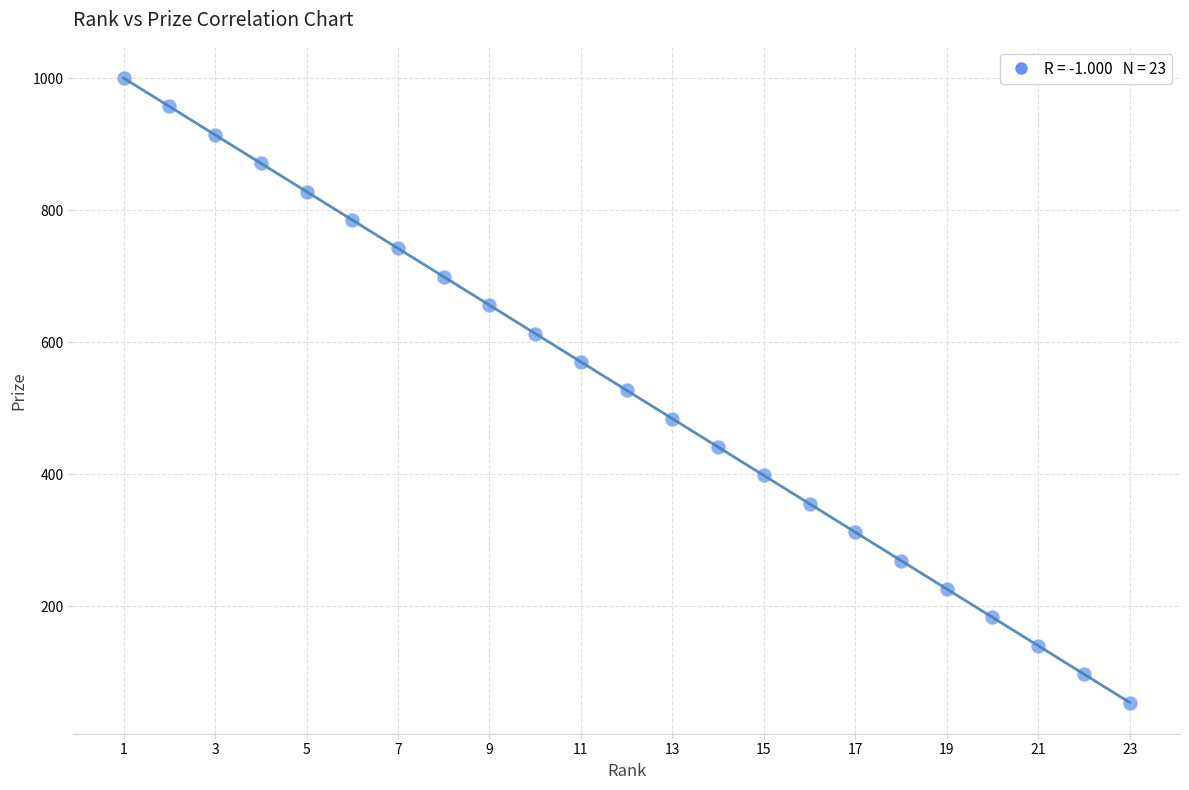

What is the range of Y values (max minus min)?

946